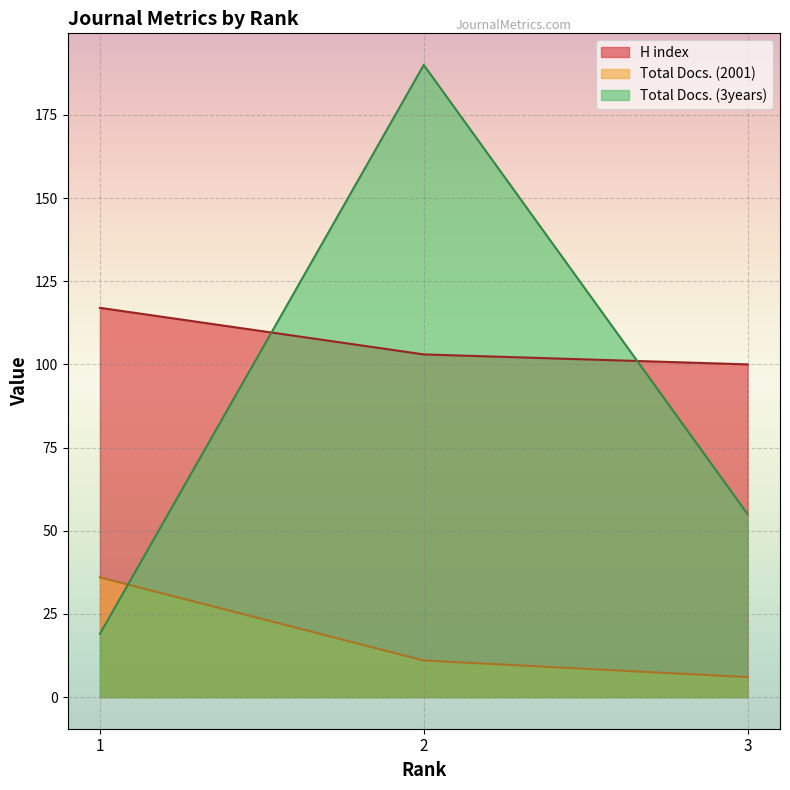

Reading right to left, what are all the values shown in this chart?

H index: 100	103	117
Total Docs. (2001): 6	11	36
Total Docs. (3years): 55	190	19